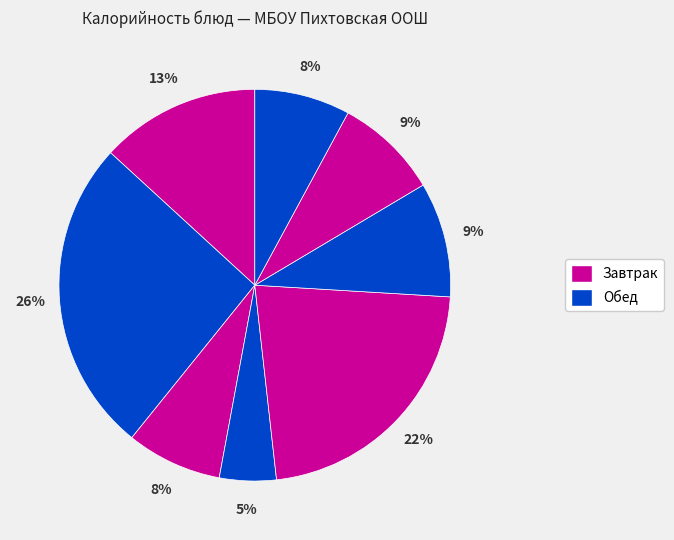

Is there any slice that represents more than half of the pie?

No